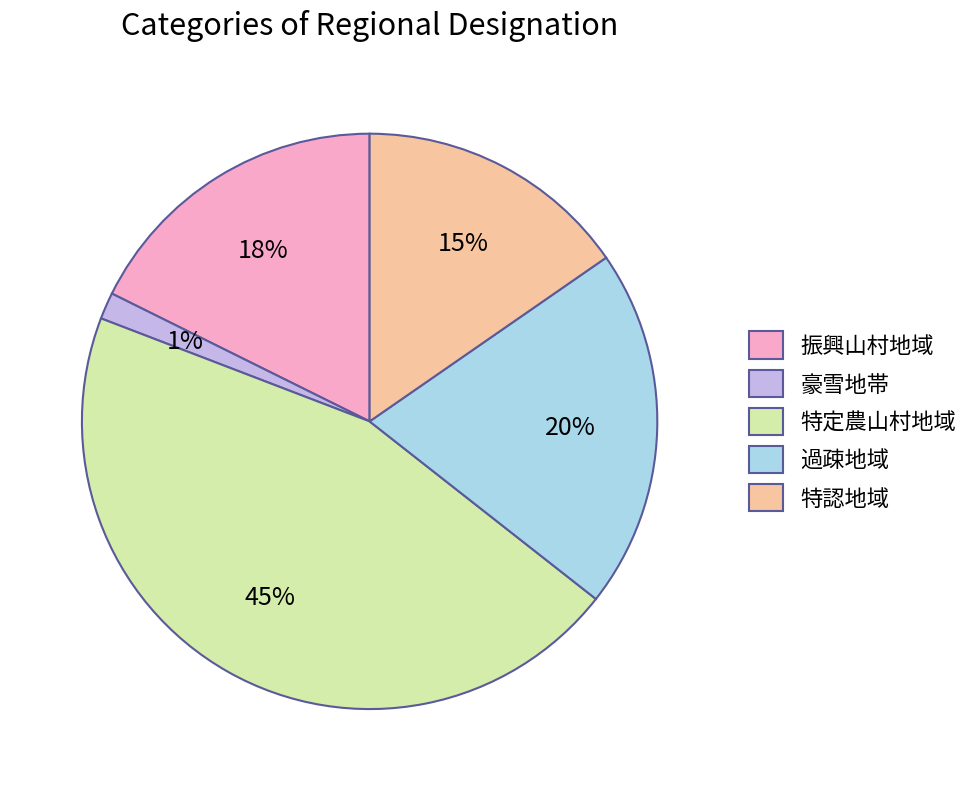

Count the number of slices in the pie.

5